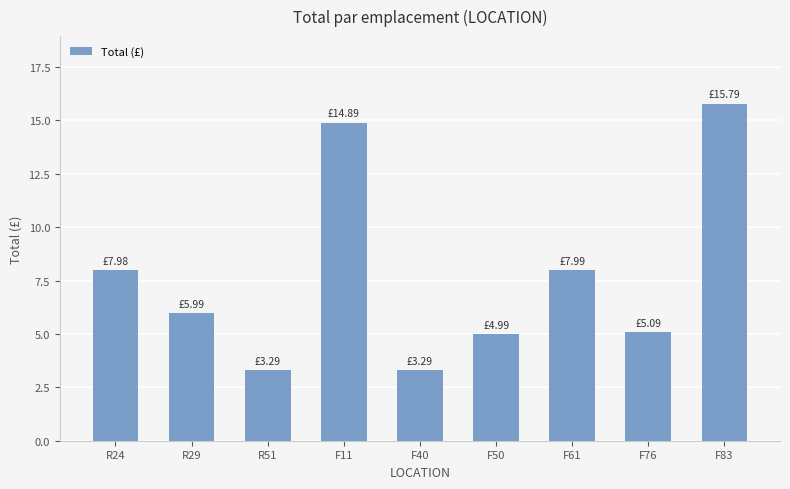

Count the number of categories in the chart.

9